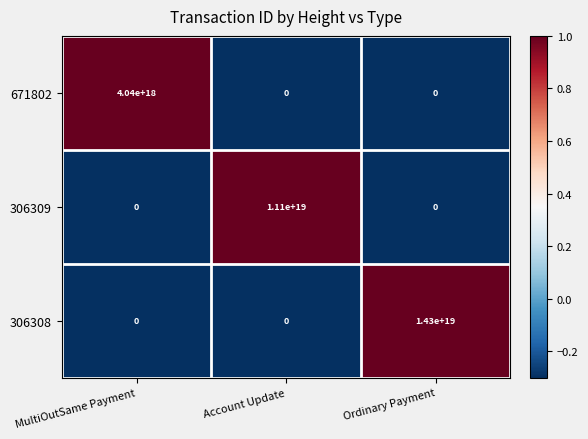

Between MultiOutSame Payment and Account Update, which series saw the biggest shift?

306309